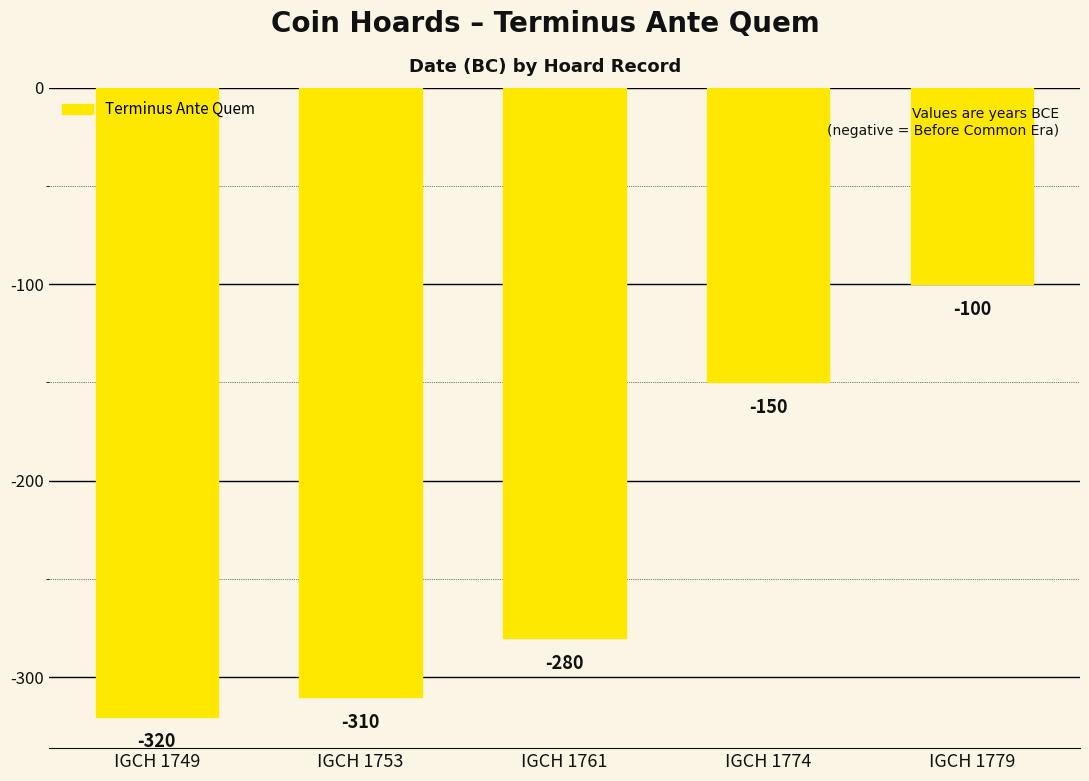

Between IGCH 1753 and IGCH 1774, which is larger?

IGCH 1774